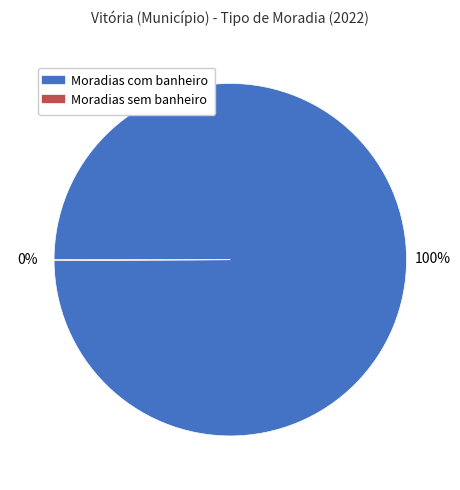

Which category has the biggest portion of the pie?

Moradias com banheiro